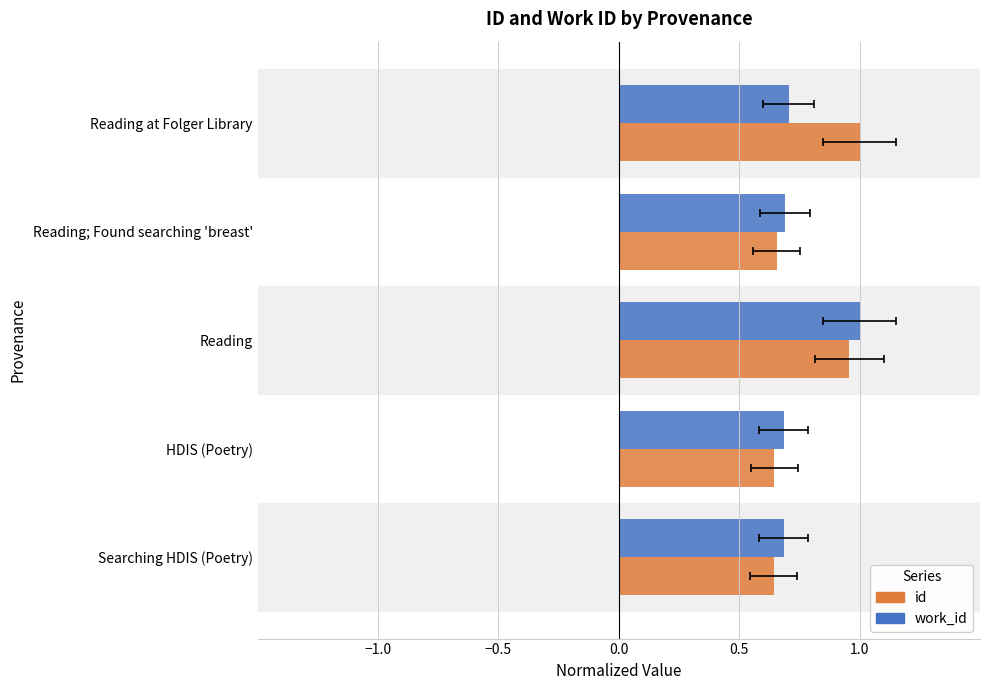

At how many categories does at least one series exceed 0?

5